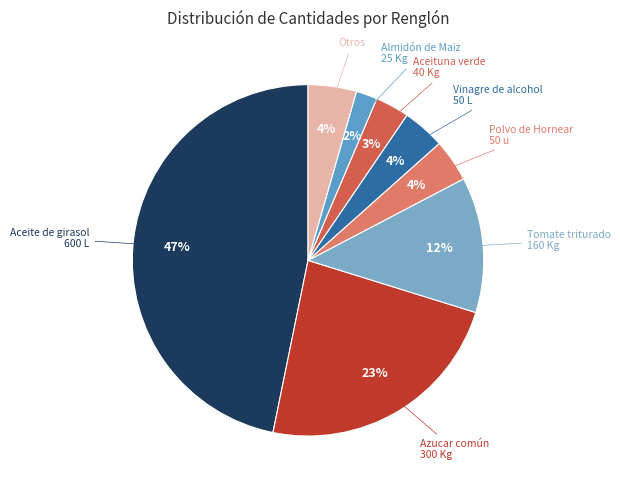

Is there a majority slice in this chart?

No